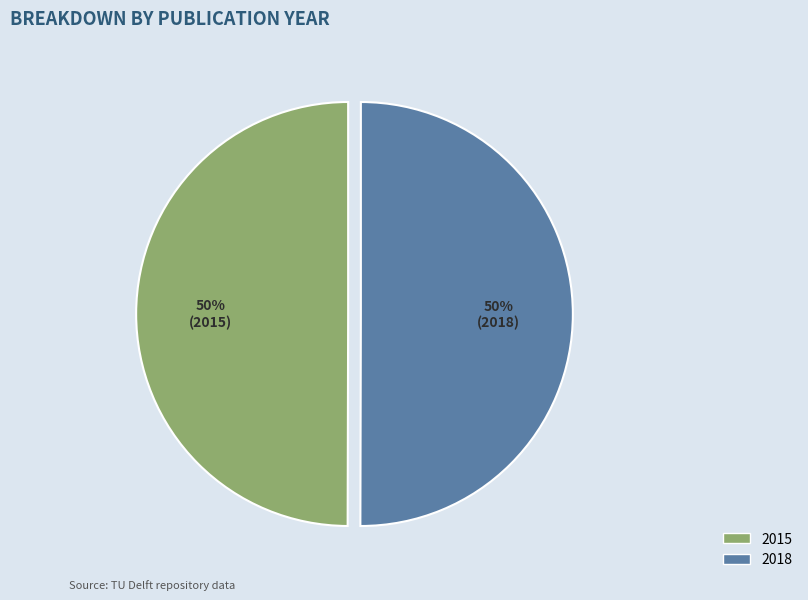

Approximately how many times larger is the value at 2015 compared to 2018?

1.0